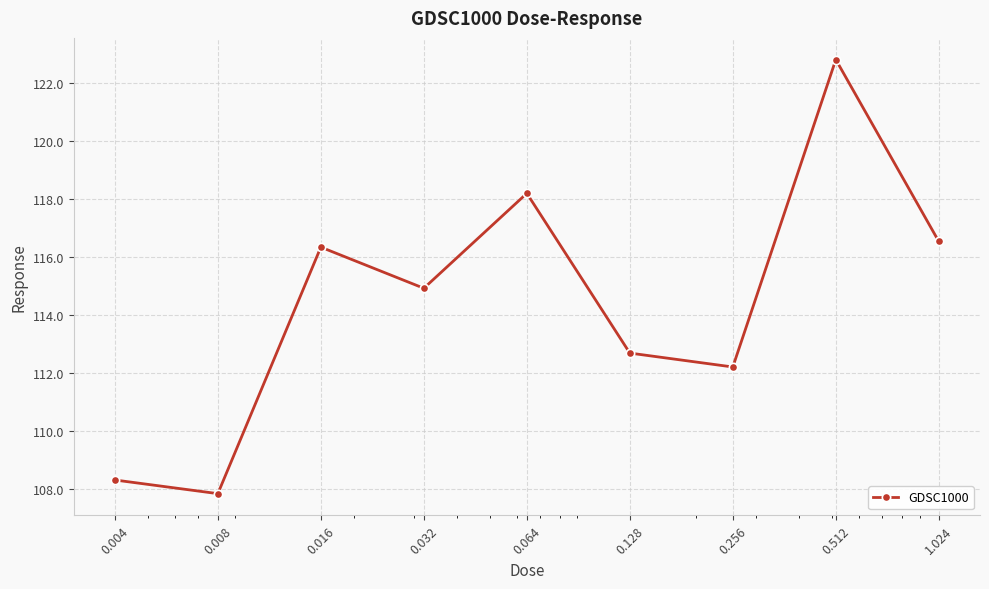

What is the average value?

114.4